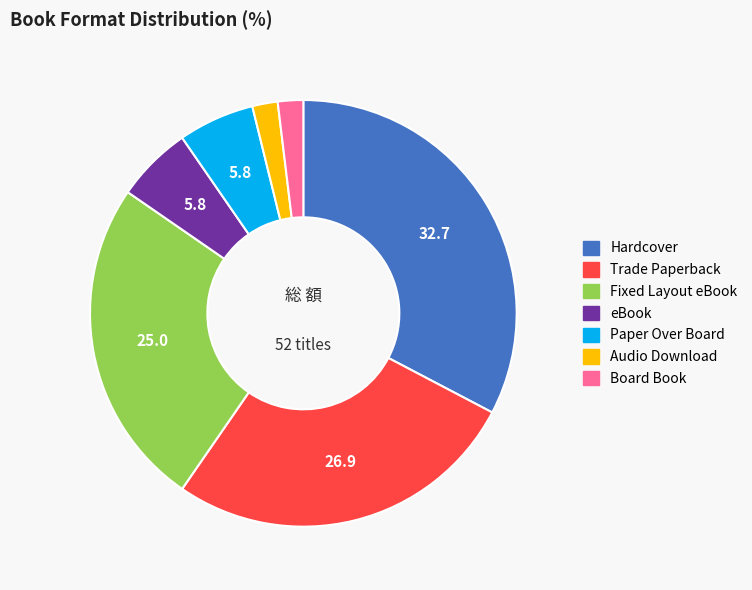

Is it true that Fixed Layout eBook is 25% of the pie?

True